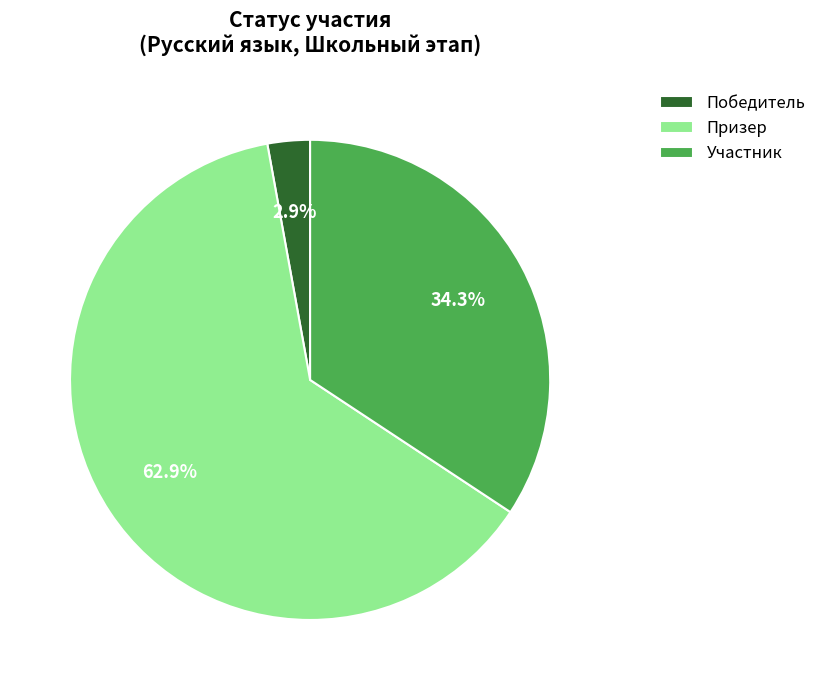

To the nearest percent, what is the combined percentage of Призер and Победитель?

66%